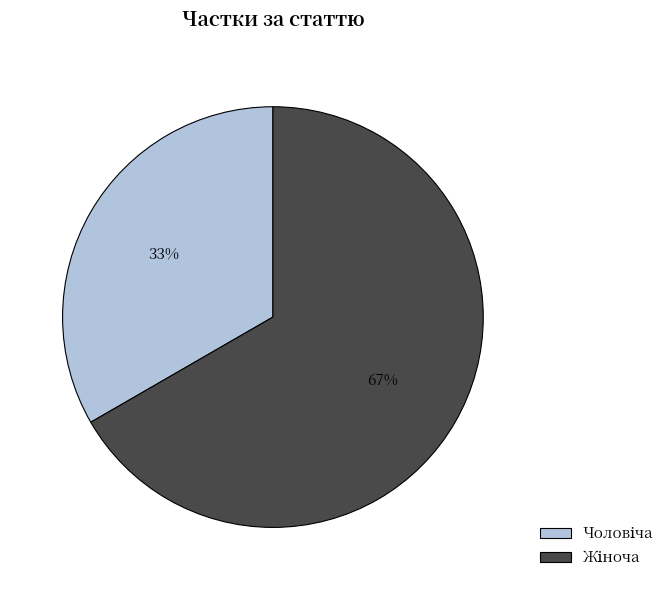

Is there any slice that represents more than half of the pie?

Yes